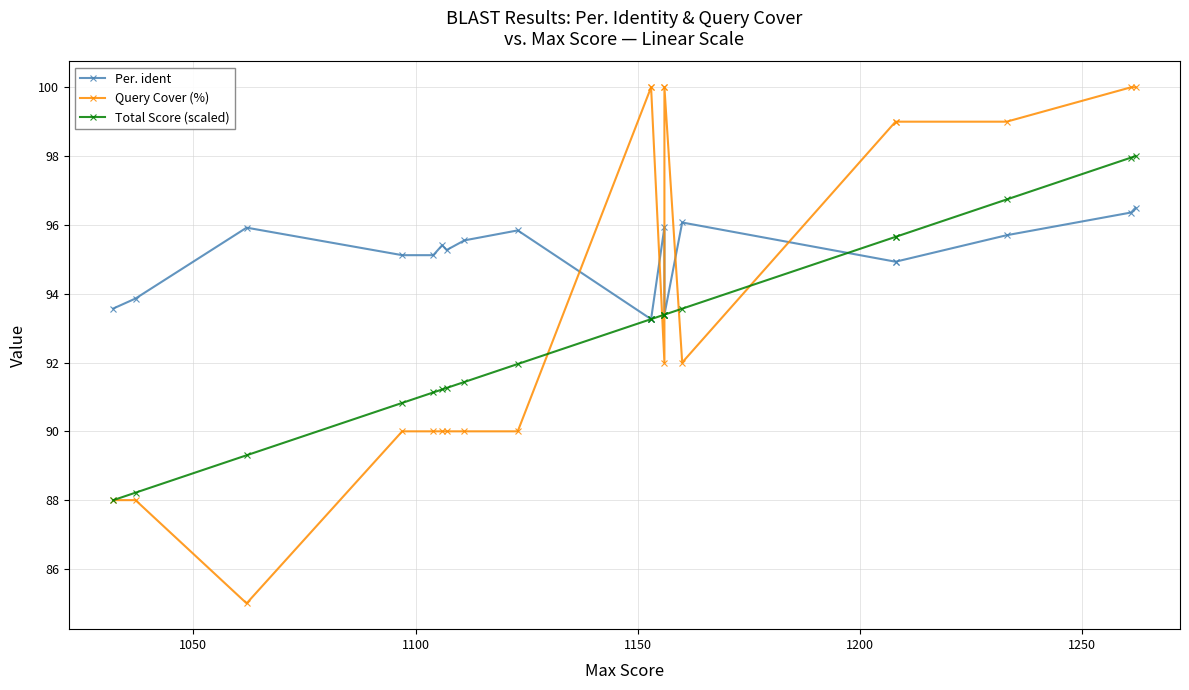

What are all the series names shown in the legend?

Per. ident, Query Cover (%), Total Score (scaled)